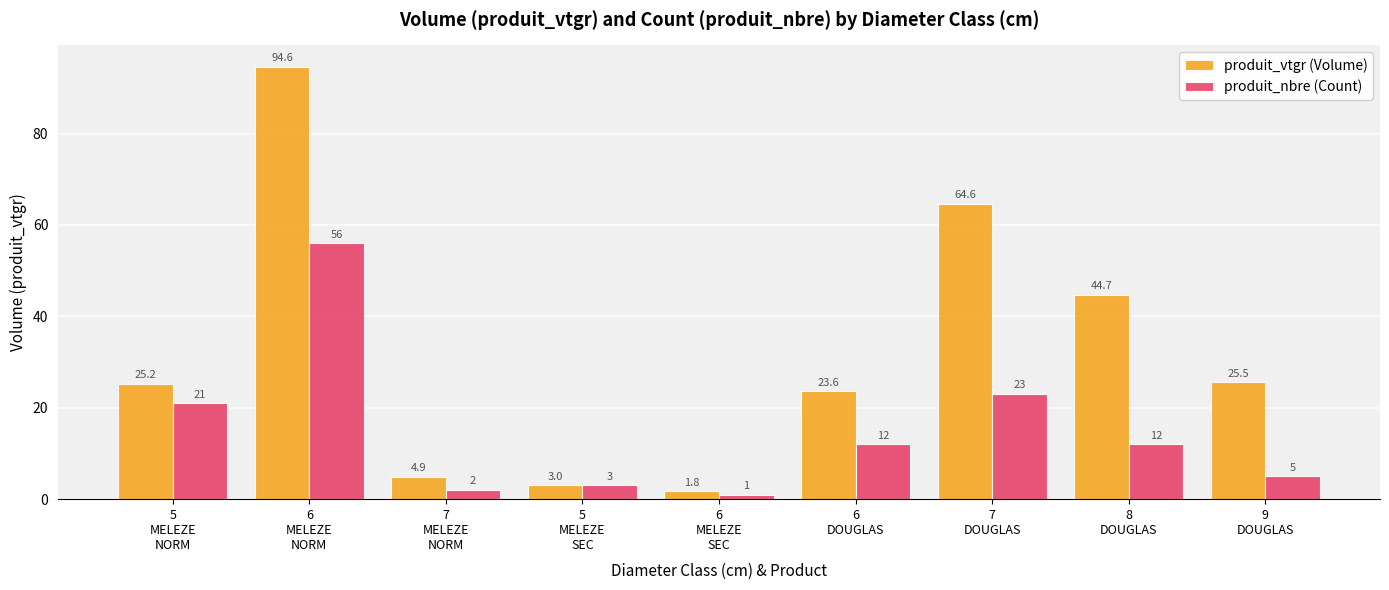

Reading left to right, what are all the values shown in this chart?

produit_vtgr (Volume): 25.2	94.6	4.9	3.0	1.8	23.6	64.6	44.7	25.5
produit_nbre (Count): 21.0	56.0	2.0	3.0	1.0	12.0	23.0	12.0	5.0